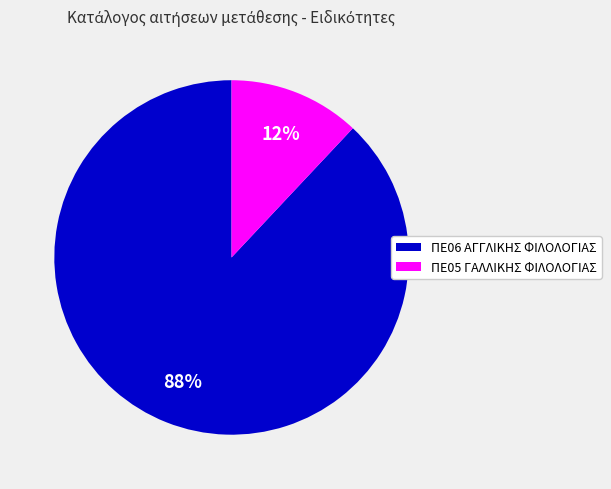

What is the largest slice in the pie chart?

ΠΕ06 ΑΓΓΛΙΚΗΣ ΦΙΛΟΛΟΓΙΑΣ